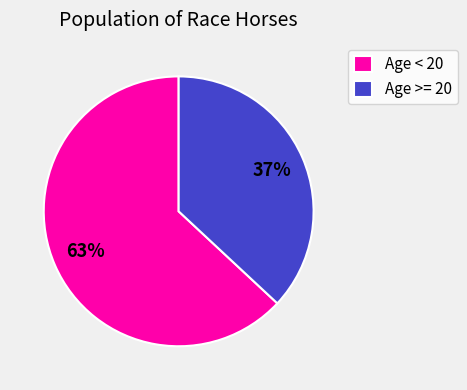

How many segments does this pie chart have?

2